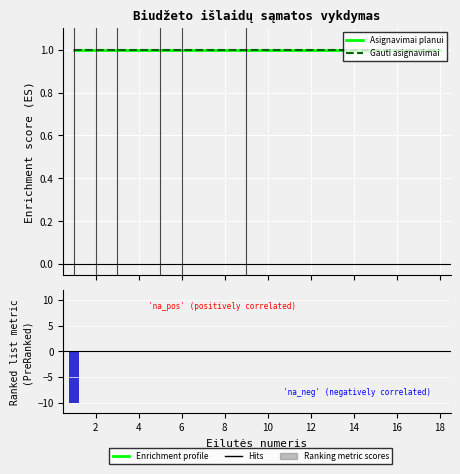

True or false: Gauti asignavimai has a value of 2 at 16.

False